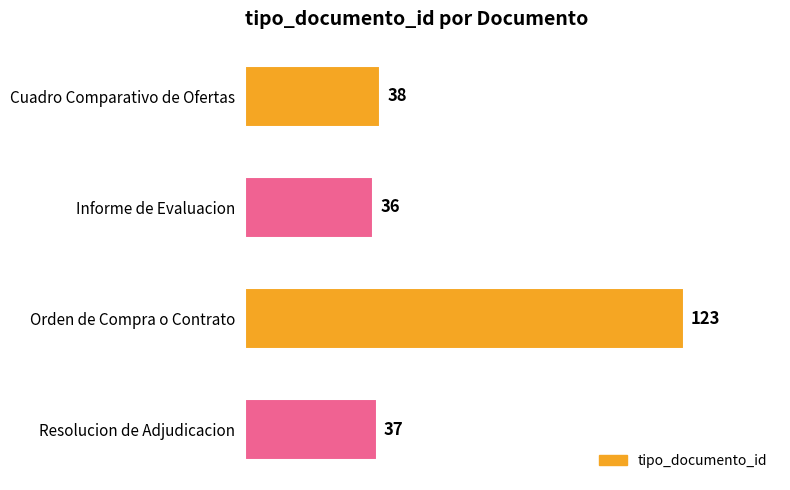

Which category has the lowest value across all series?

Informe de Evaluacion